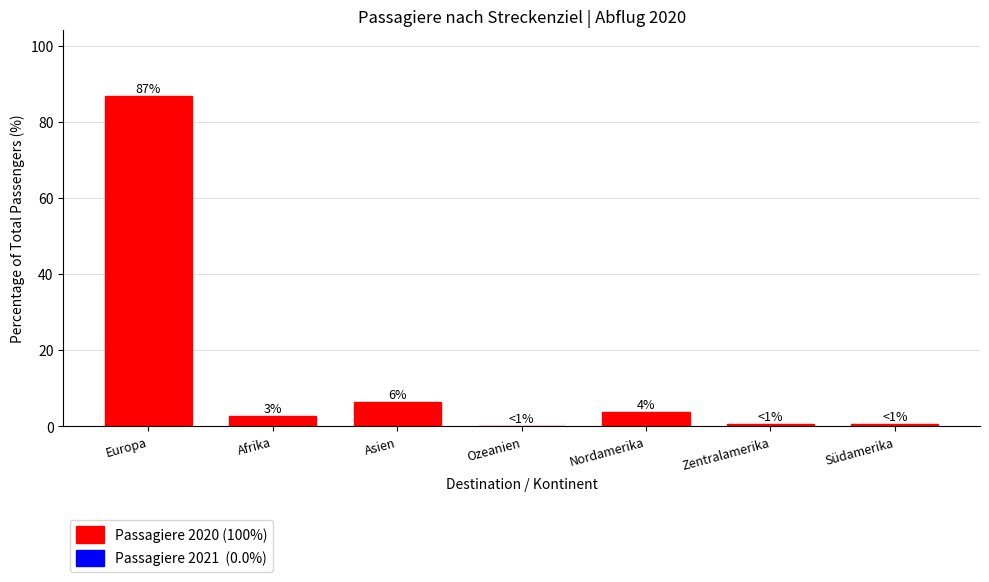

Are the bars horizontal?

No